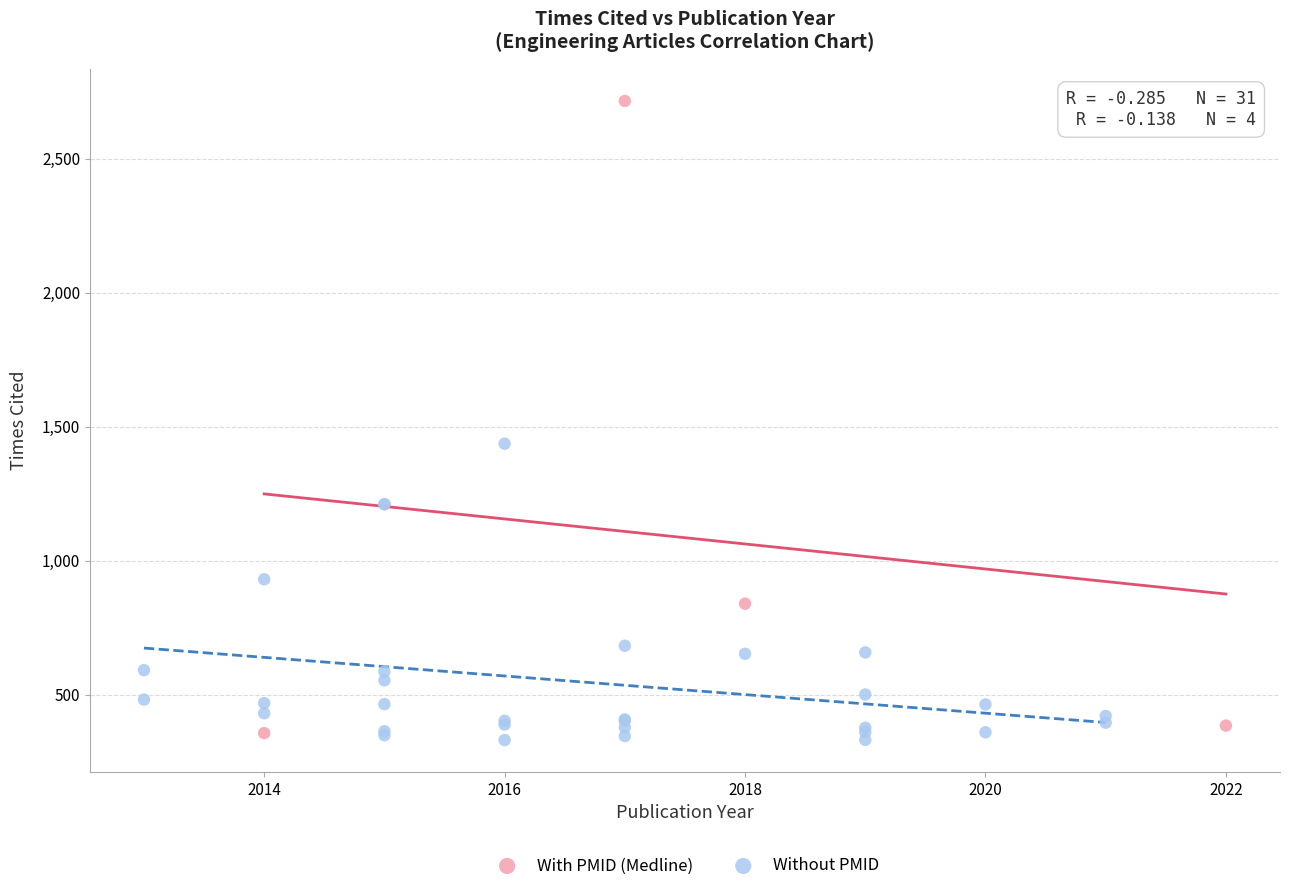

What are all the series names shown in the legend?

With PMID (Medline), Without PMID